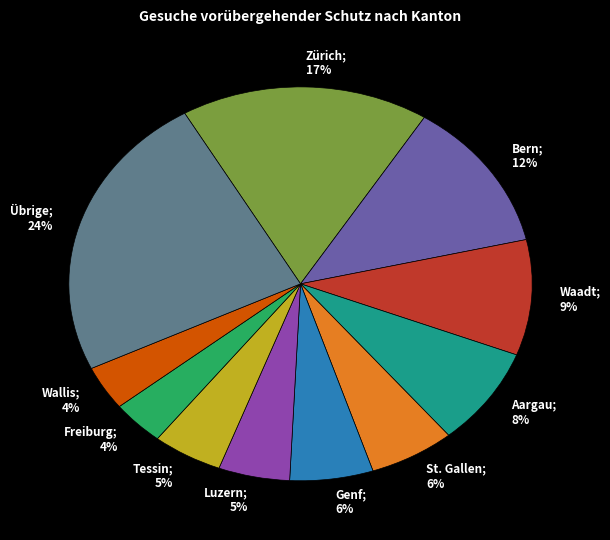

To the nearest percent, what portion does Bern; 12% represent?

12%